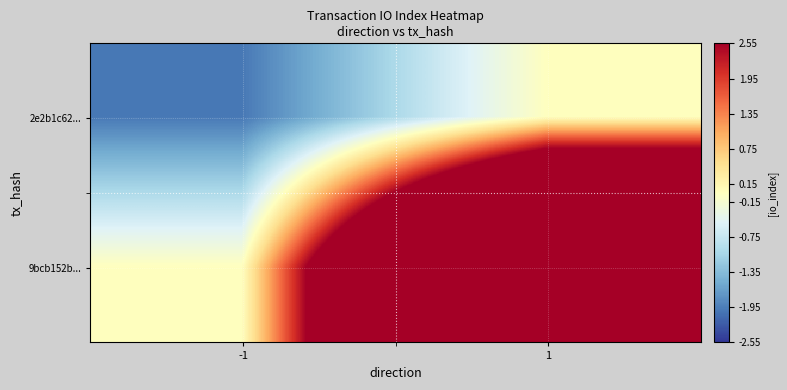

At -1, list the series in order from largest to smallest.

9bcb152b..., 2e2b1c62...